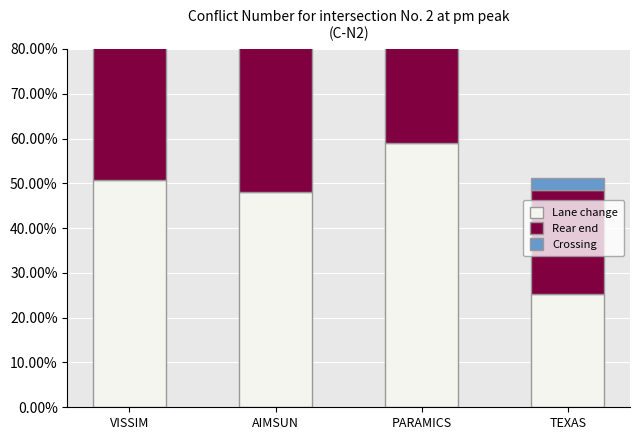

What is the total value across all series at VISSIM?

157.8